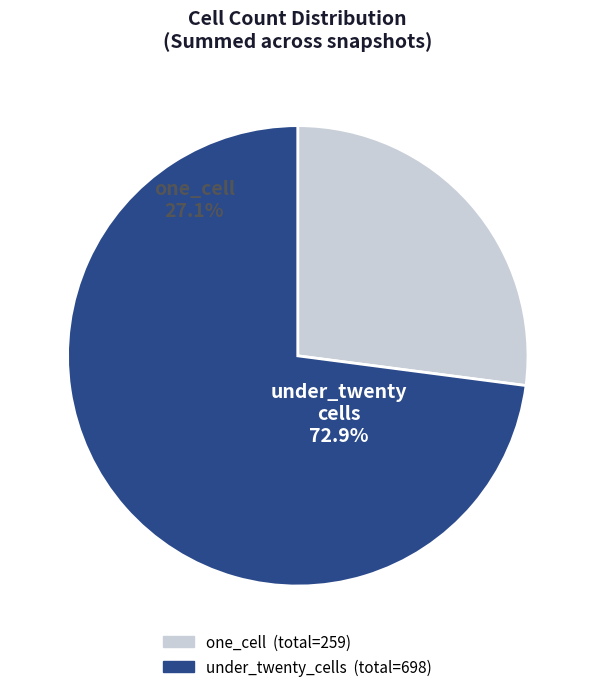

What is the change in value from one_cell (95) to one_cell (73)?

-22